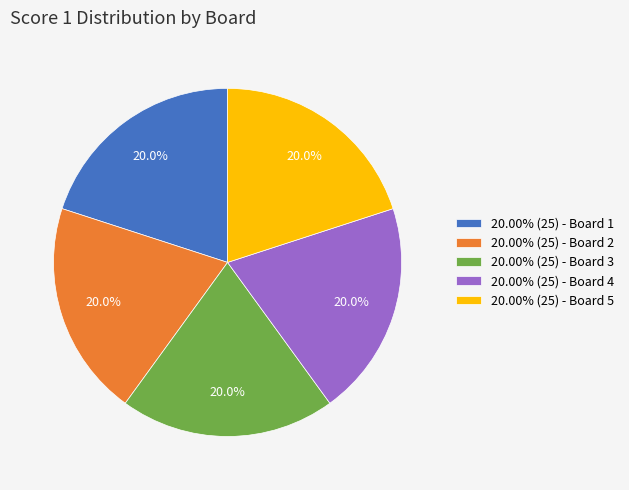

What is the ratio of the value at 20.00% (25) - Board 1 to the value at 20.00% (25) - Board 2?

1.0